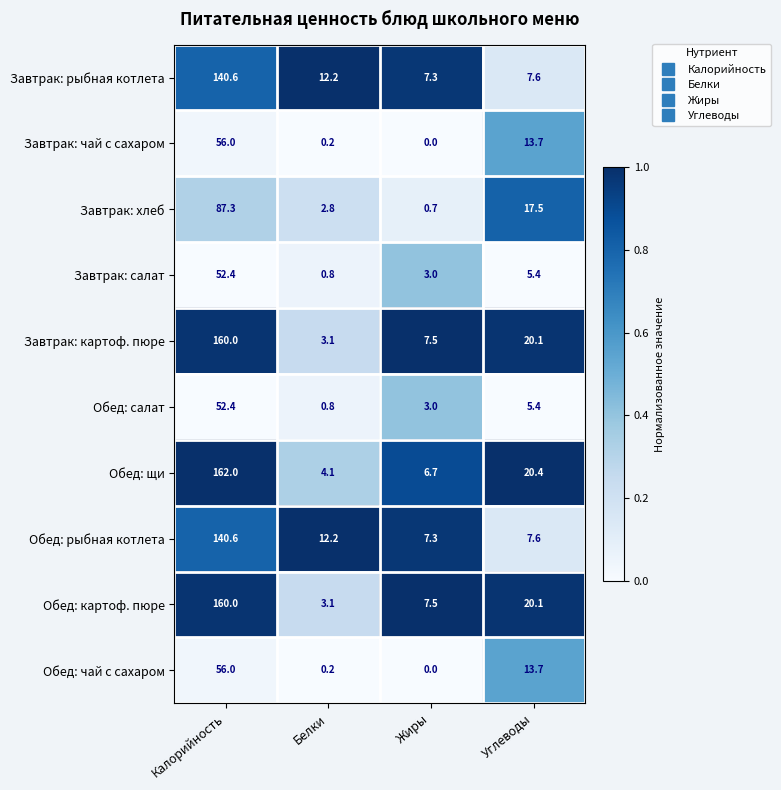

How many data points in Завтрак: чай с сахаром are above 13?

2